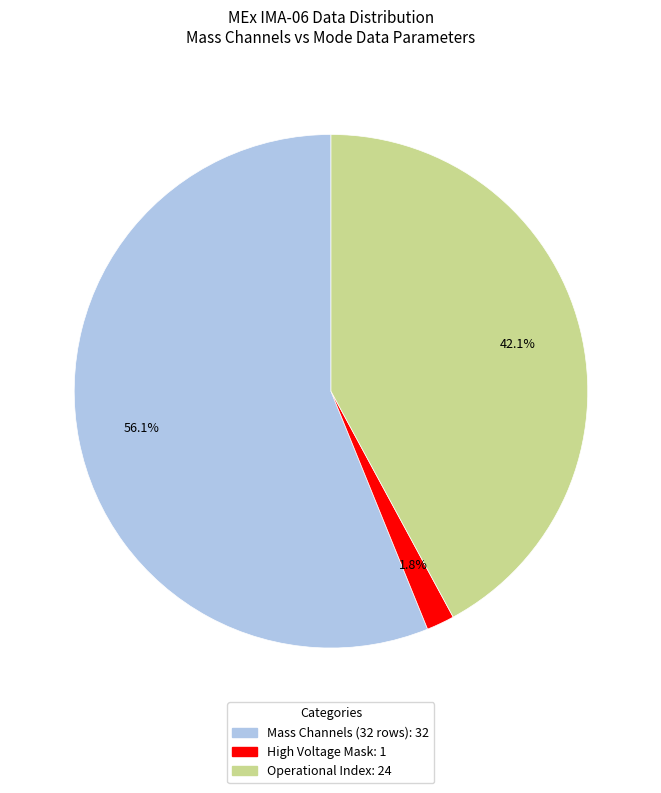

Is there any slice that represents more than half of the pie?

Yes